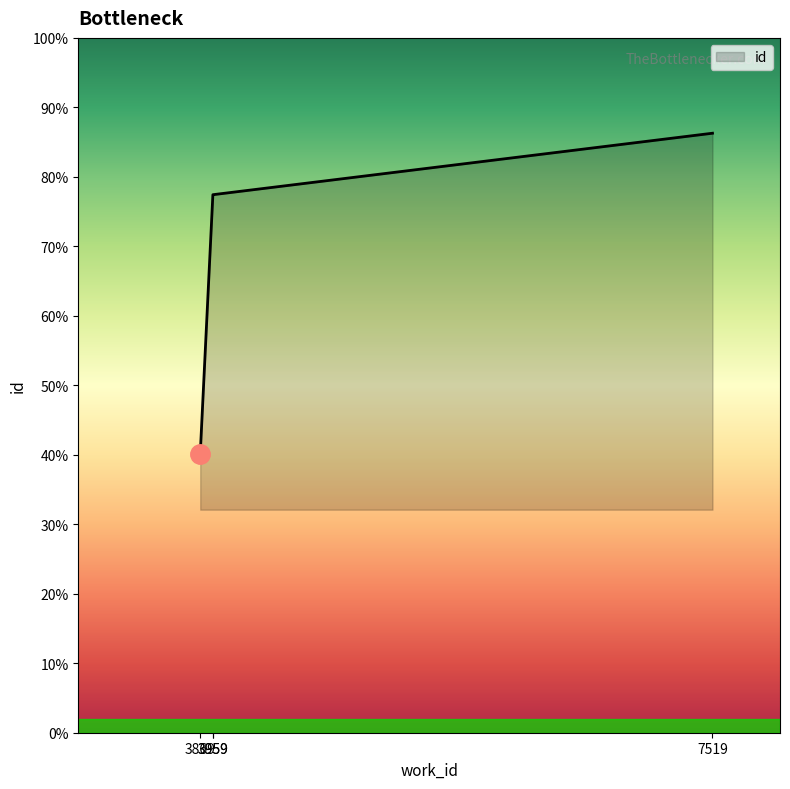

Reading left to right, transcribe all the data shown in this chart.

3869=10025	3959=19357	3959=19358	7519=21570